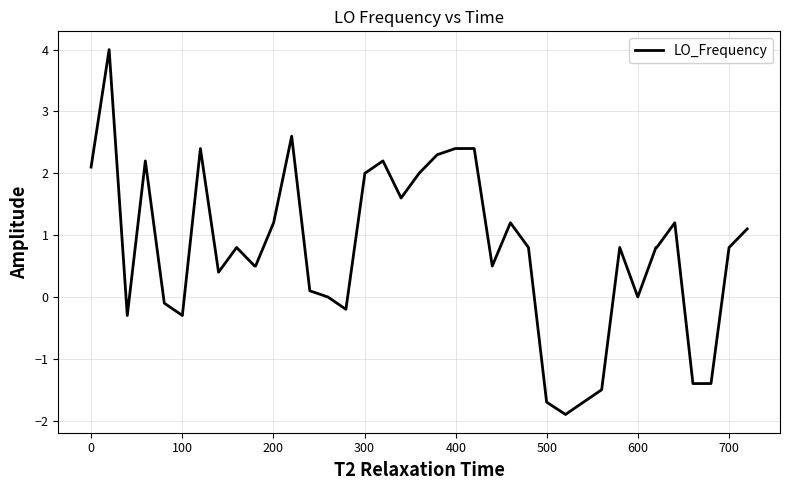

What is the difference between the maximum and minimum values?

5.9